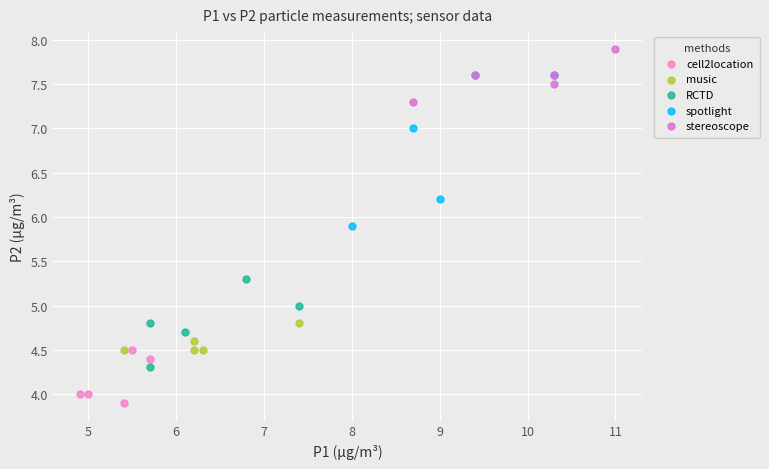

Which series contains the highest Y value?

stereoscope